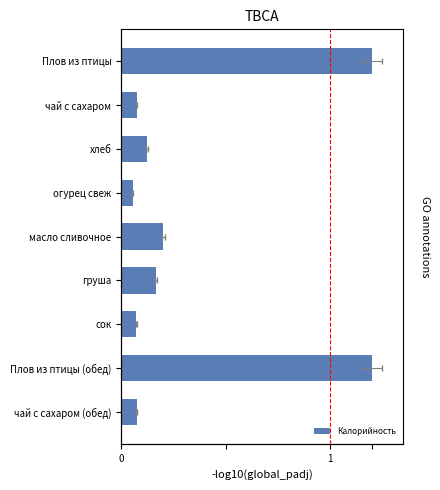

Reading left to right, transcribe all the data shown in this chart.

0.1	1.2	0.1	0.2	0.2	0.1	0.1	0.1	1.2